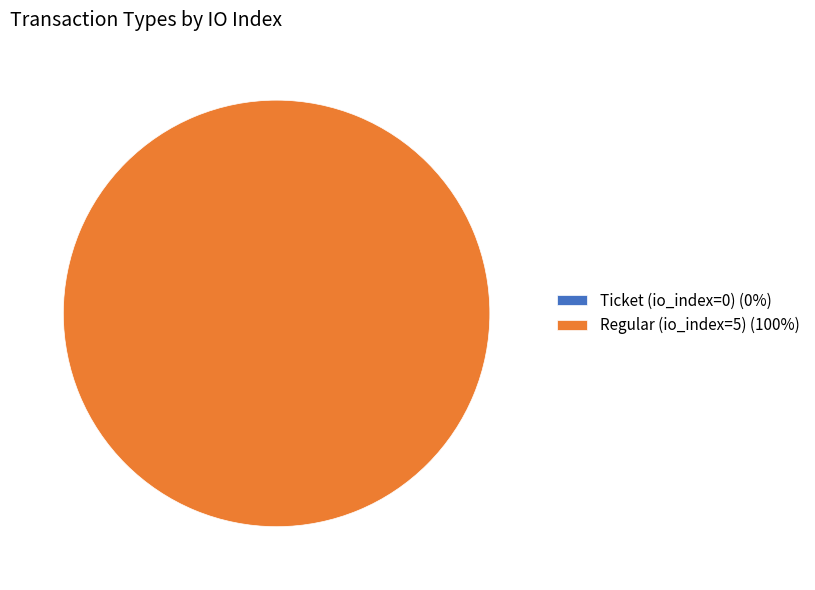

Rank the categories by value from highest to lowest.

Regular (io_index=5), Ticket (io_index=0)